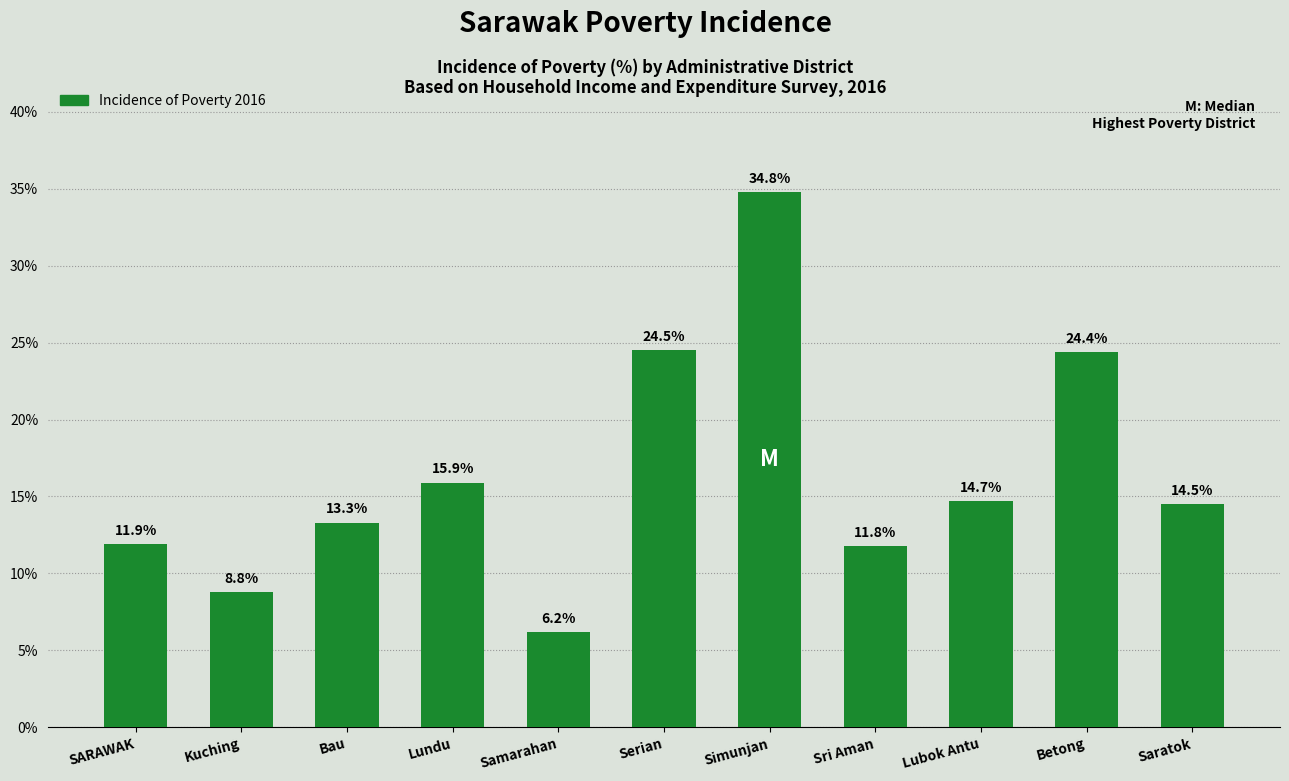

Reading left to right, extract all data points from this chart.

11.9	8.8	13.3	15.9	6.2	24.5	34.8	11.8	14.7	24.4	14.5